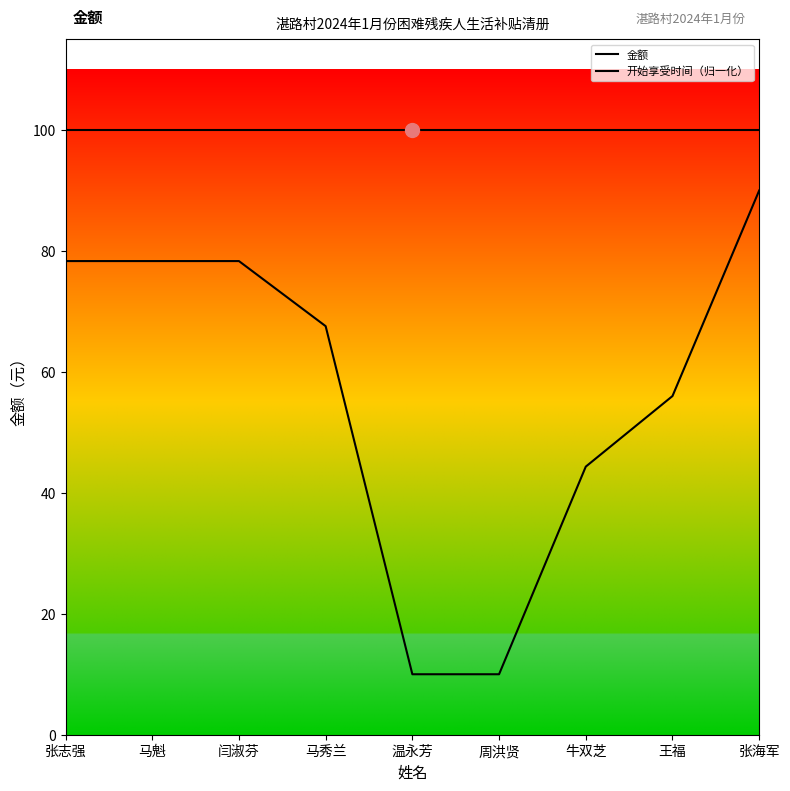

How many distinct data groups are displayed?

2